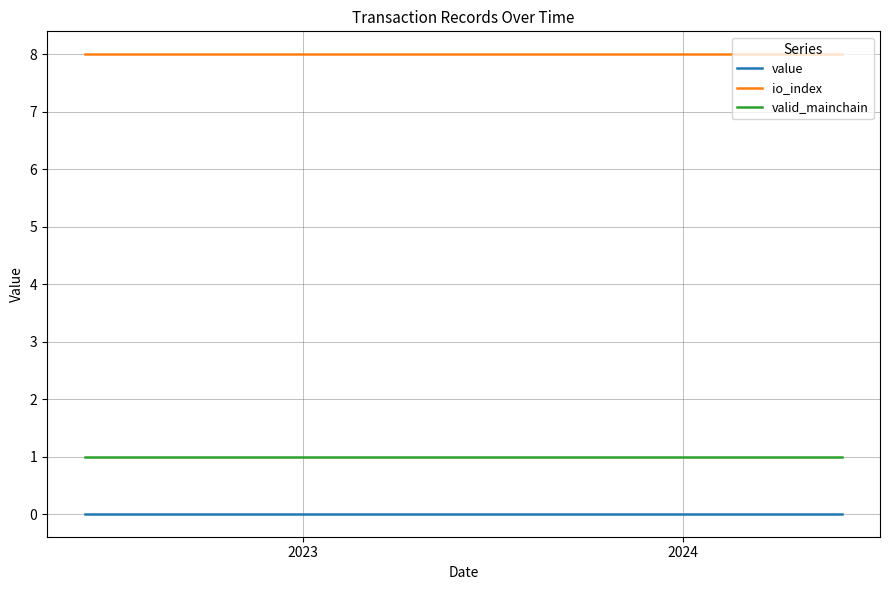

What is the lowest value of the io_index series?

8.0